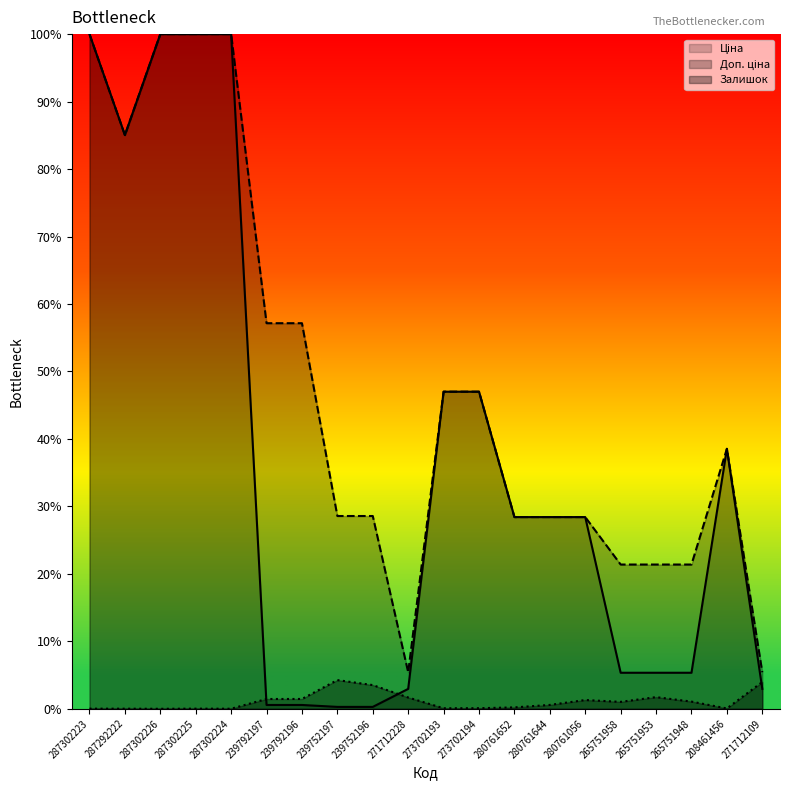

Reading left to right, transcribe all the data shown in this chart.

Ціна: 287302223=1.0	287292222=0.9	287302226=1.0	287302225=1.0	287302224=1.0	239792197=0.0	239792196=0.0	239752197=0.0	239752196=0.0	271712228=0.0	273702193=0.5	273702194=0.5	280761652=0.3	280761644=0.3	280761056=0.3	265751958=0.1	265751953=0.1	265751948=0.1	208461456=0.4	271712109=0.0
Доп. ціна: 287302223=1.0	287292222=0.9	287302226=1.0	287302225=1.0	287302224=1.0	239792197=0.6	239792196=0.6	239752197=0.3	239752196=0.3	271712228=0.1	273702193=0.5	273702194=0.5	280761652=0.3	280761644=0.3	280761056=0.3	265751958=0.2	265751953=0.2	265751948=0.2	208461456=0.4	271712109=0.1
Залишок: 287302223=0.0	287292222=0.0	287302226=0.0	287302225=0.0	287302224=0.0	239792197=0.0	239792196=0.0	239752197=0.0	239752196=0.0	271712228=0.0	273702193=0.0	273702194=0.0	280761652=0.0	280761644=0.0	280761056=0.0	265751958=0.0	265751953=0.0	265751948=0.0	208461456=0.0	271712109=0.0